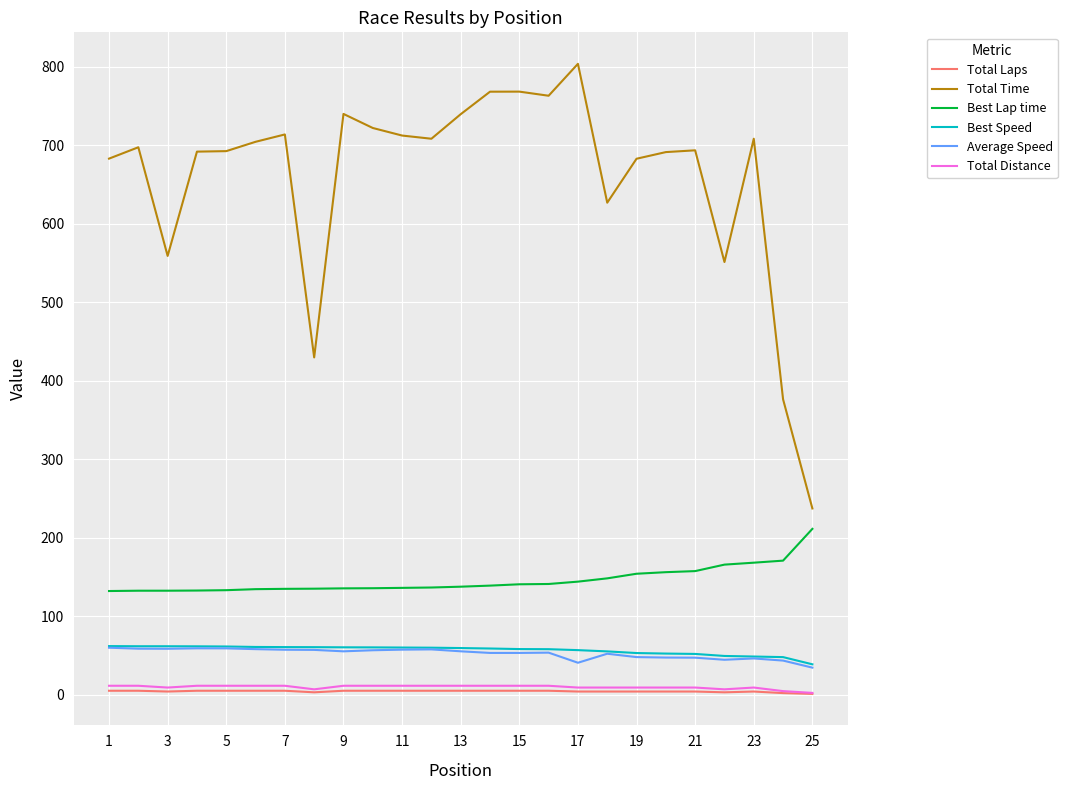

How many series are shown in this chart?

6